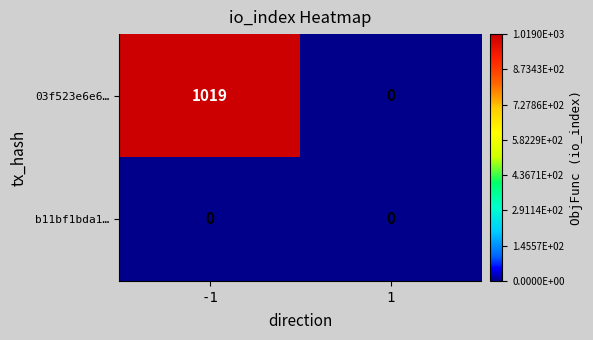

What is the spread (max minus min) of values at -1?

1019